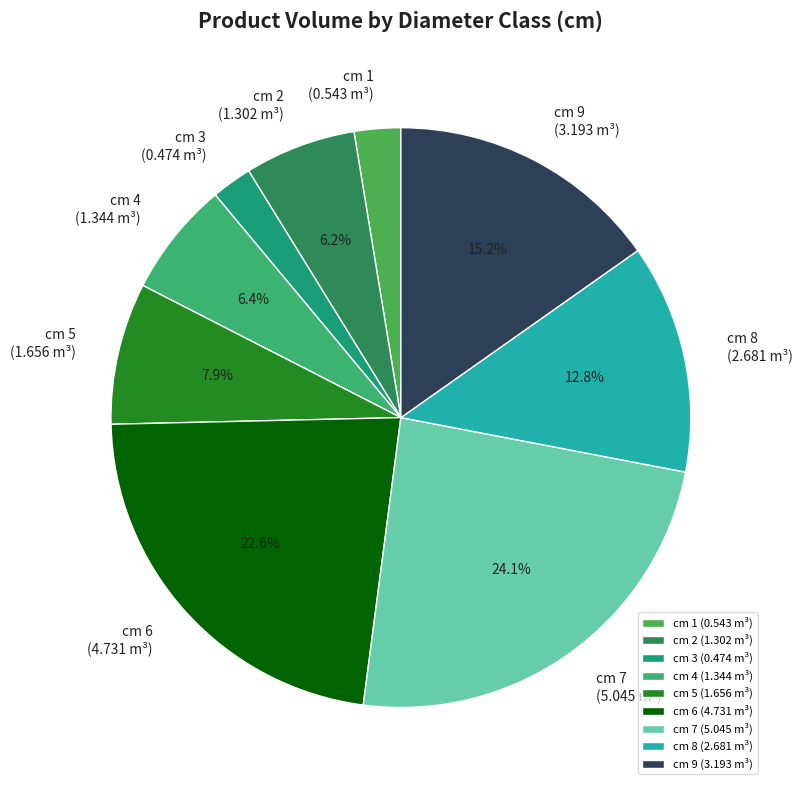

Is there any slice that represents more than half of the pie?

No